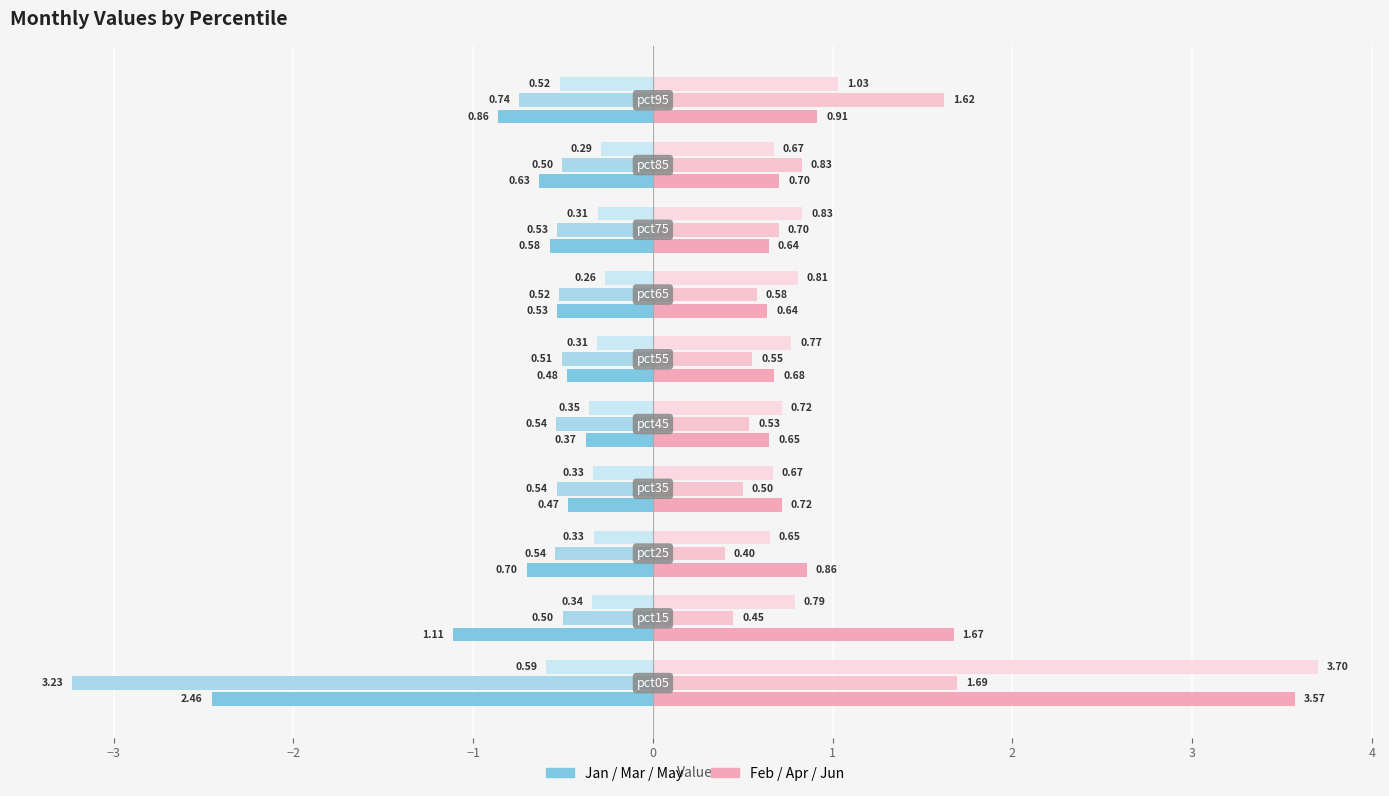

How many categories are shown in the chart?

10